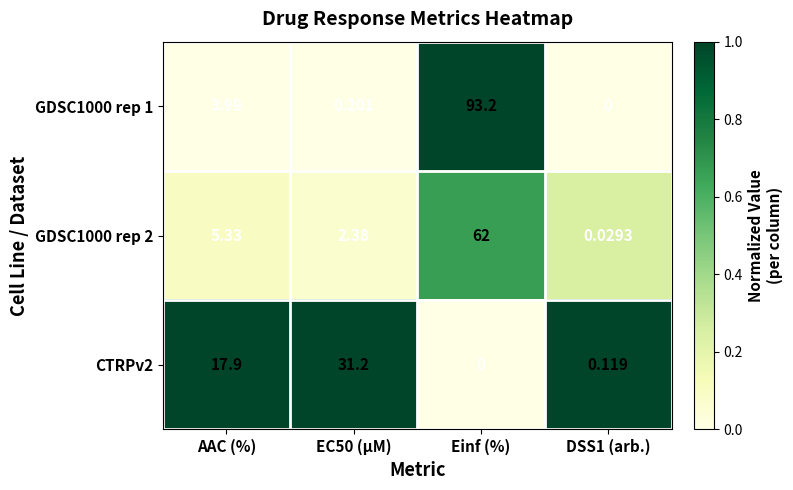

What is the spread (max minus min) of values at EC50 (µM)?

31.0